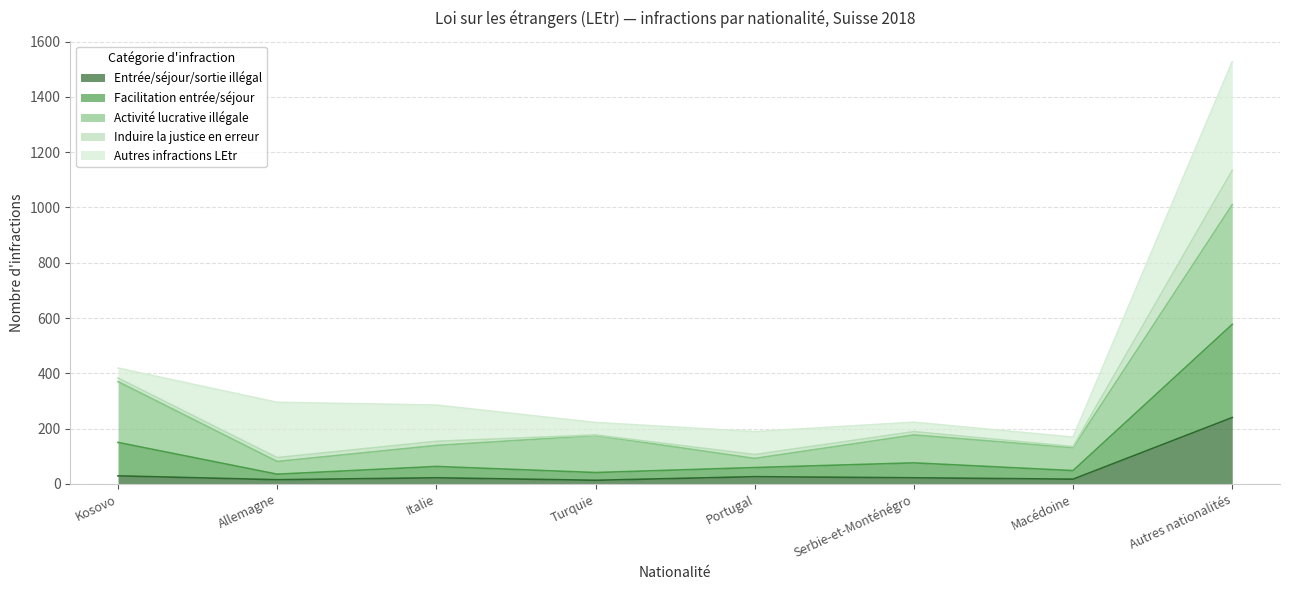

At which label does Entrée/séjour/sortie illégal reach its peak?

Autres nationalités